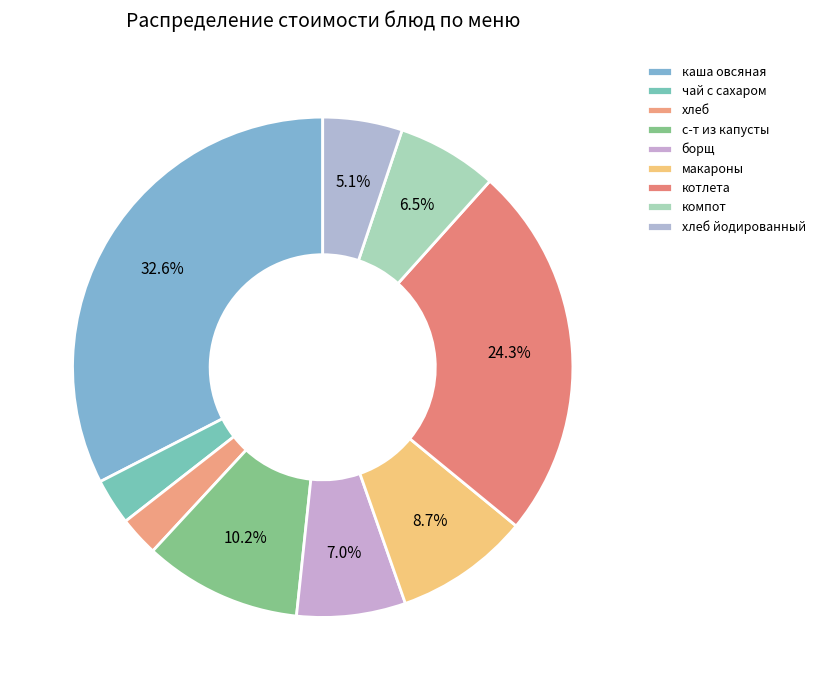

Combined, do котлета and борщ account for over 50%?

No